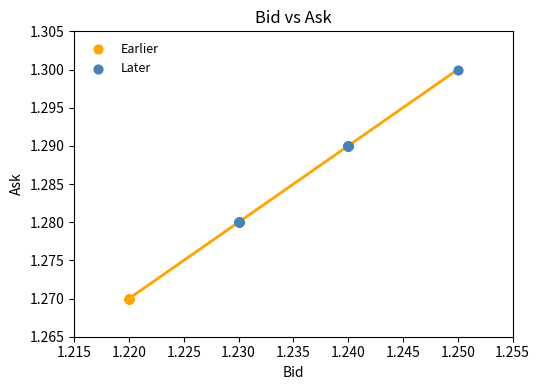

Which series reaches the maximum Y coordinate?

Later